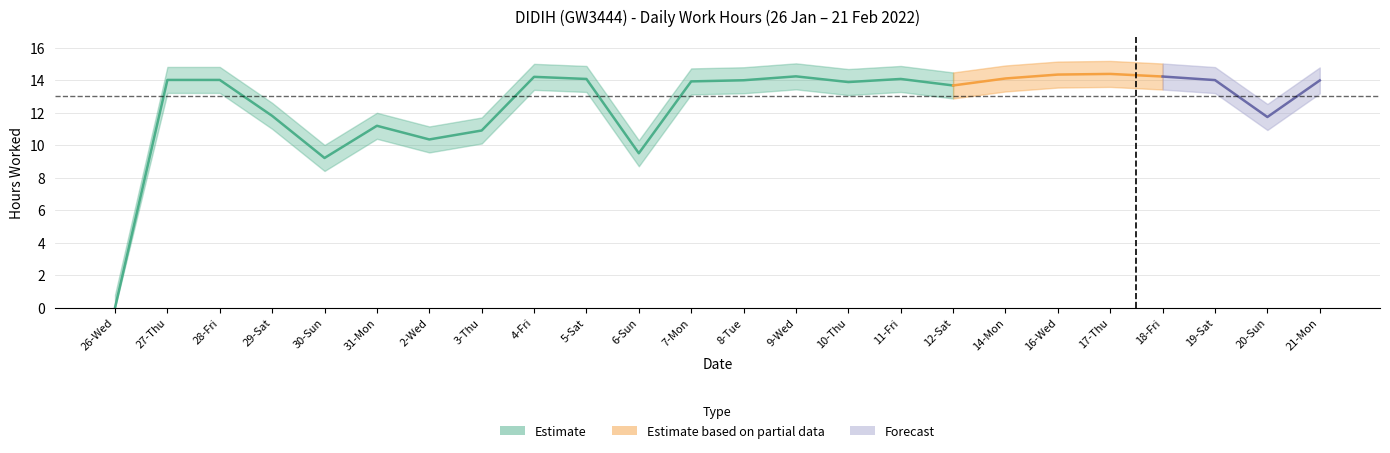

True or false: there are more than 1 points higher than both neighbors.

True